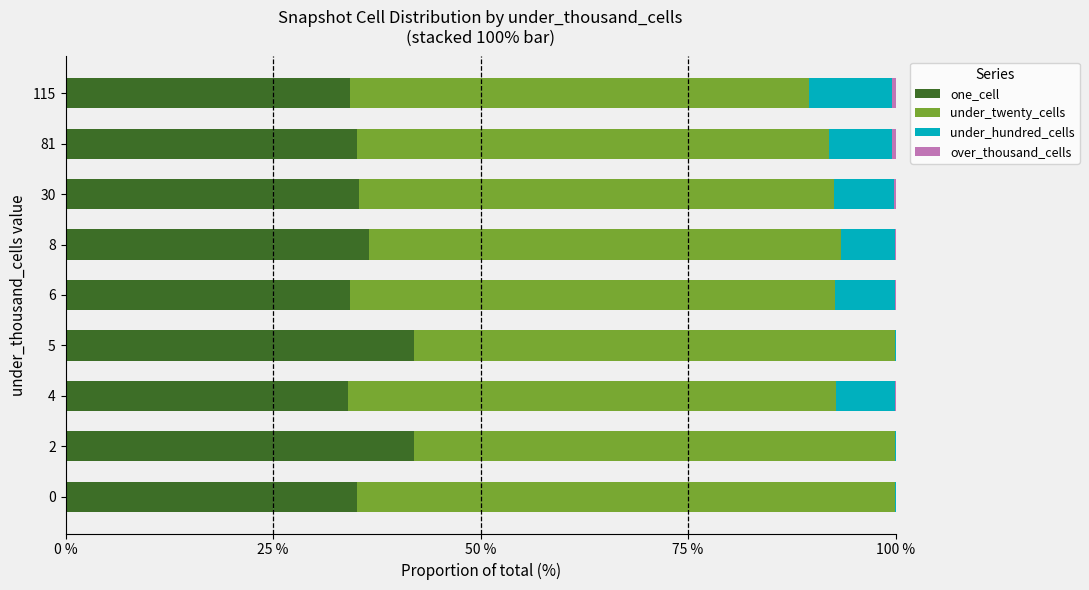

What is the sum of all one_cell values?

328.4